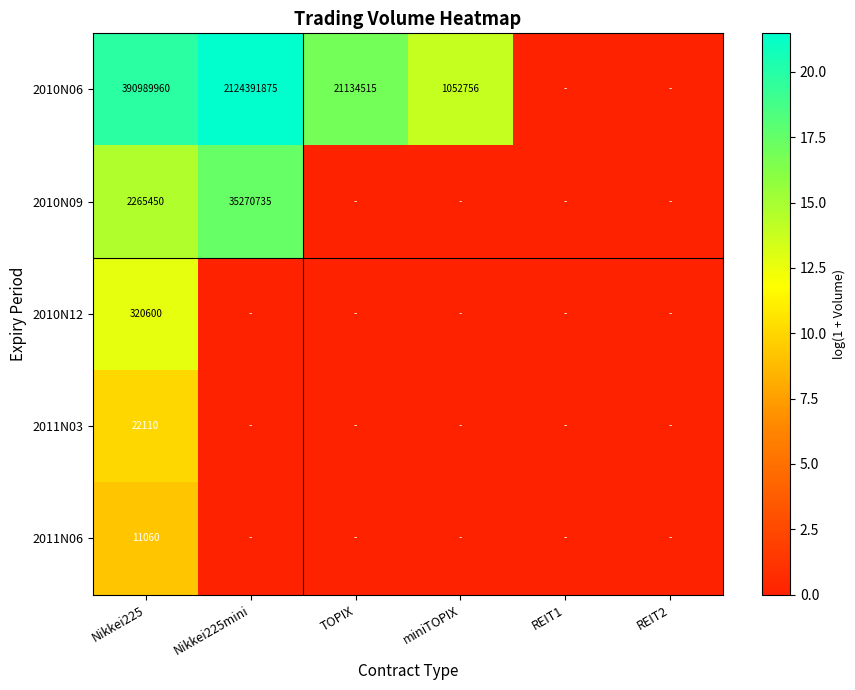

At which category does the chart reach its peak across all series?

Nikkei225mini